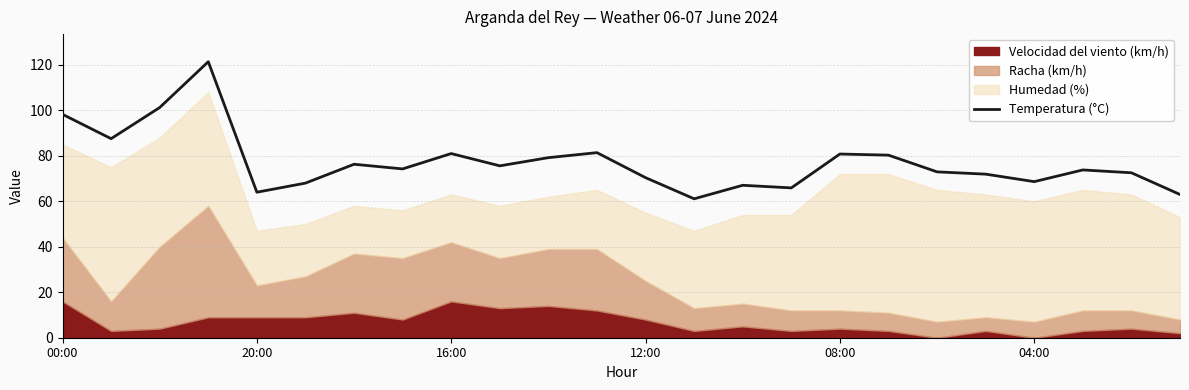

True or false: there are more than 2 points higher than both neighbors.

True